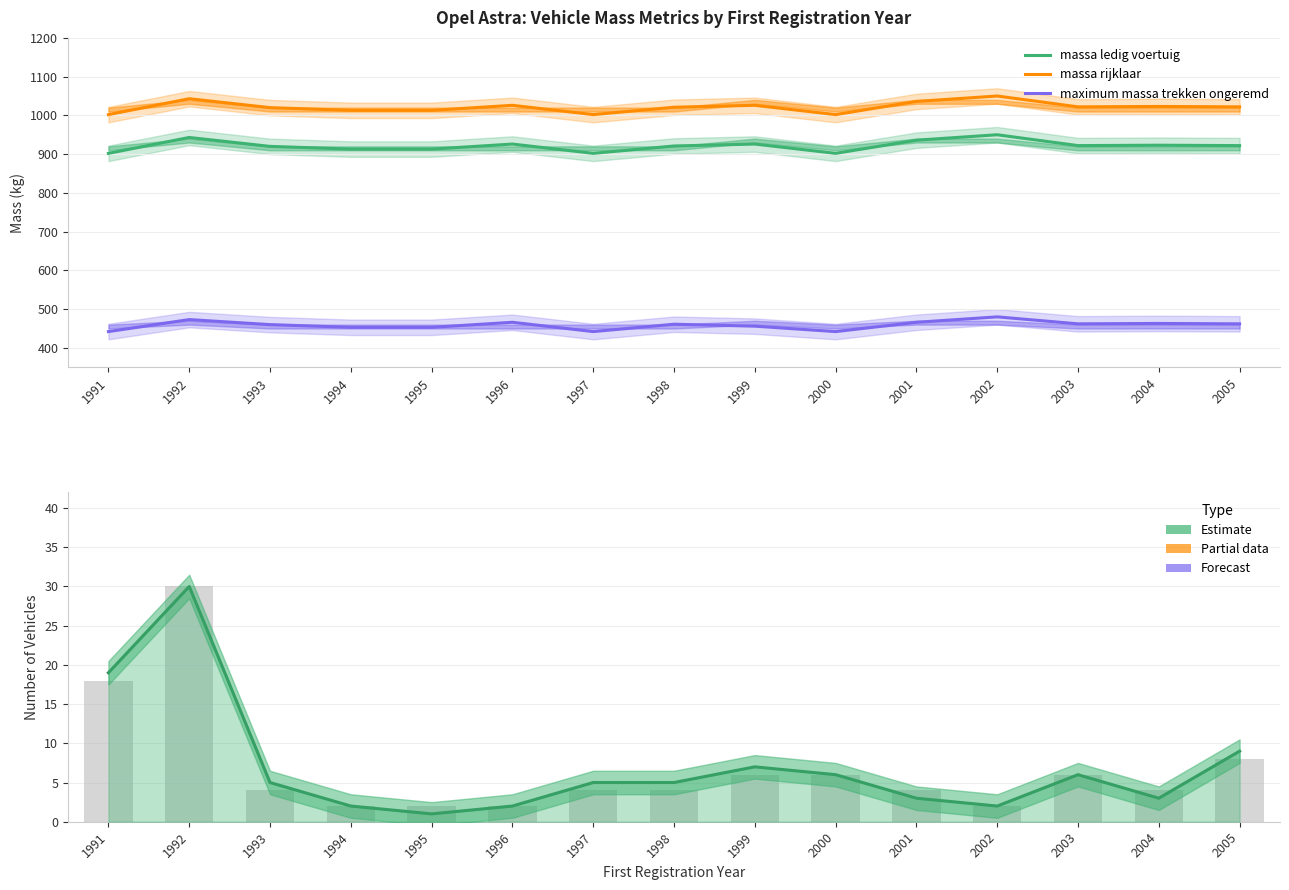

At which label does massa rijklaar reach its minimum?

1991